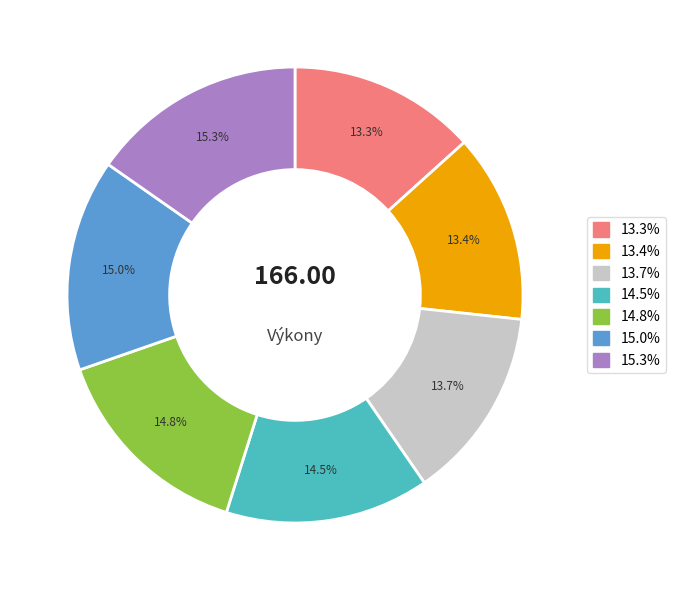

Count the number of slices in the pie.

7